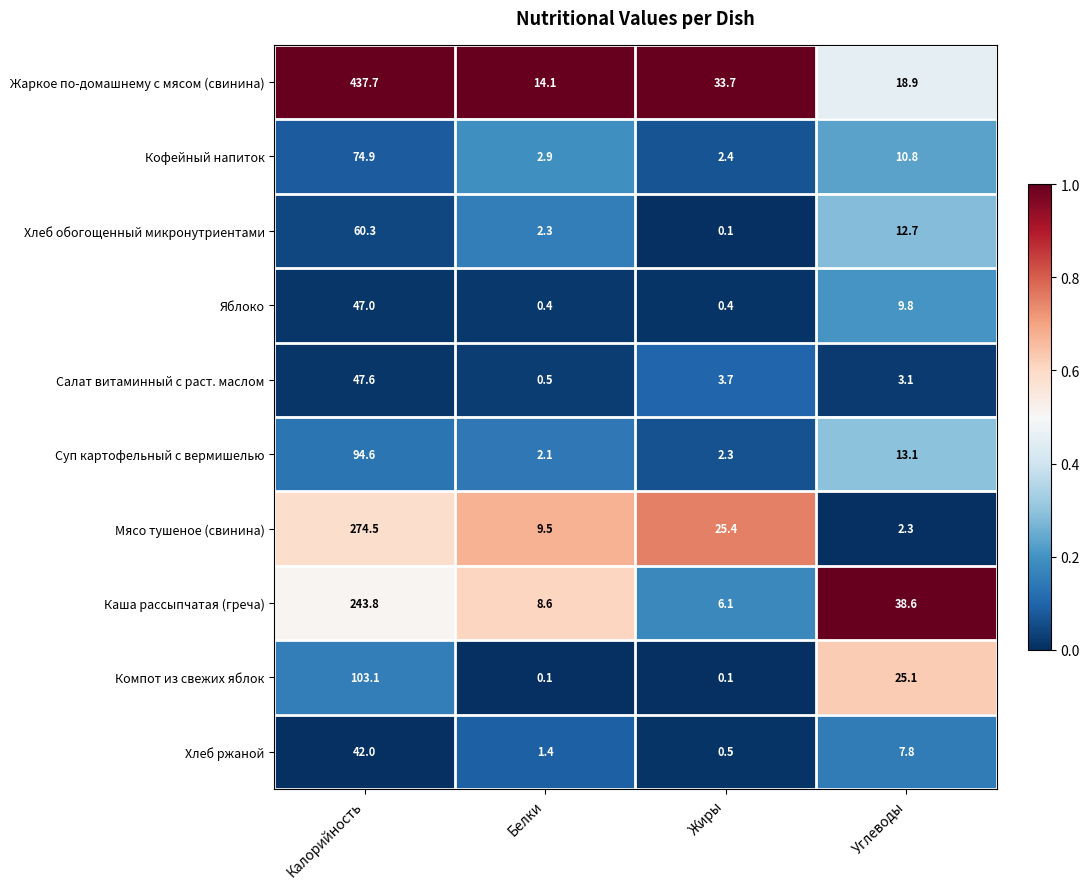

Which category has the highest value across all series?

Калорийность